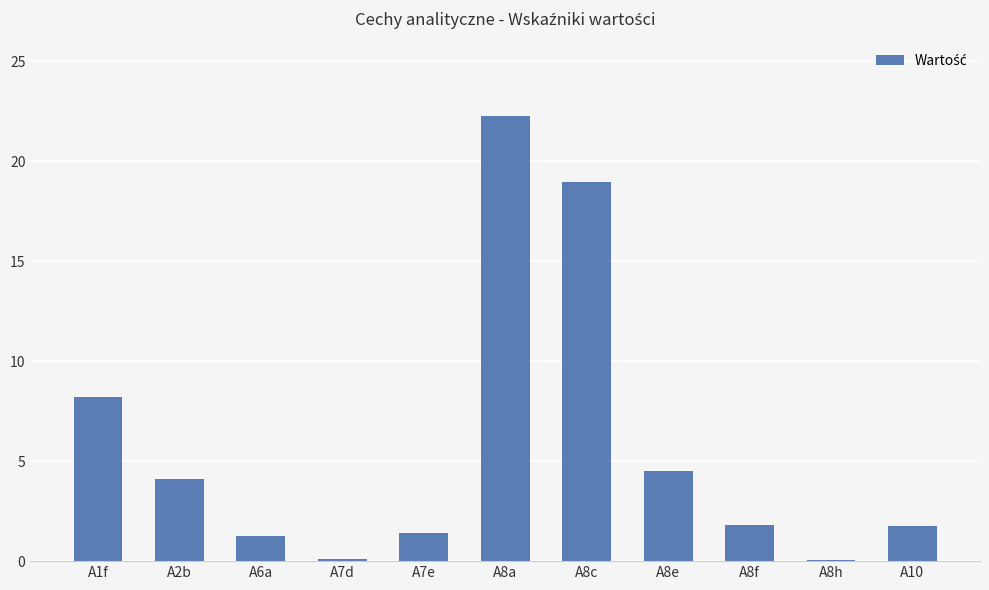

Which label corresponds to the largest value in the chart?

A8a